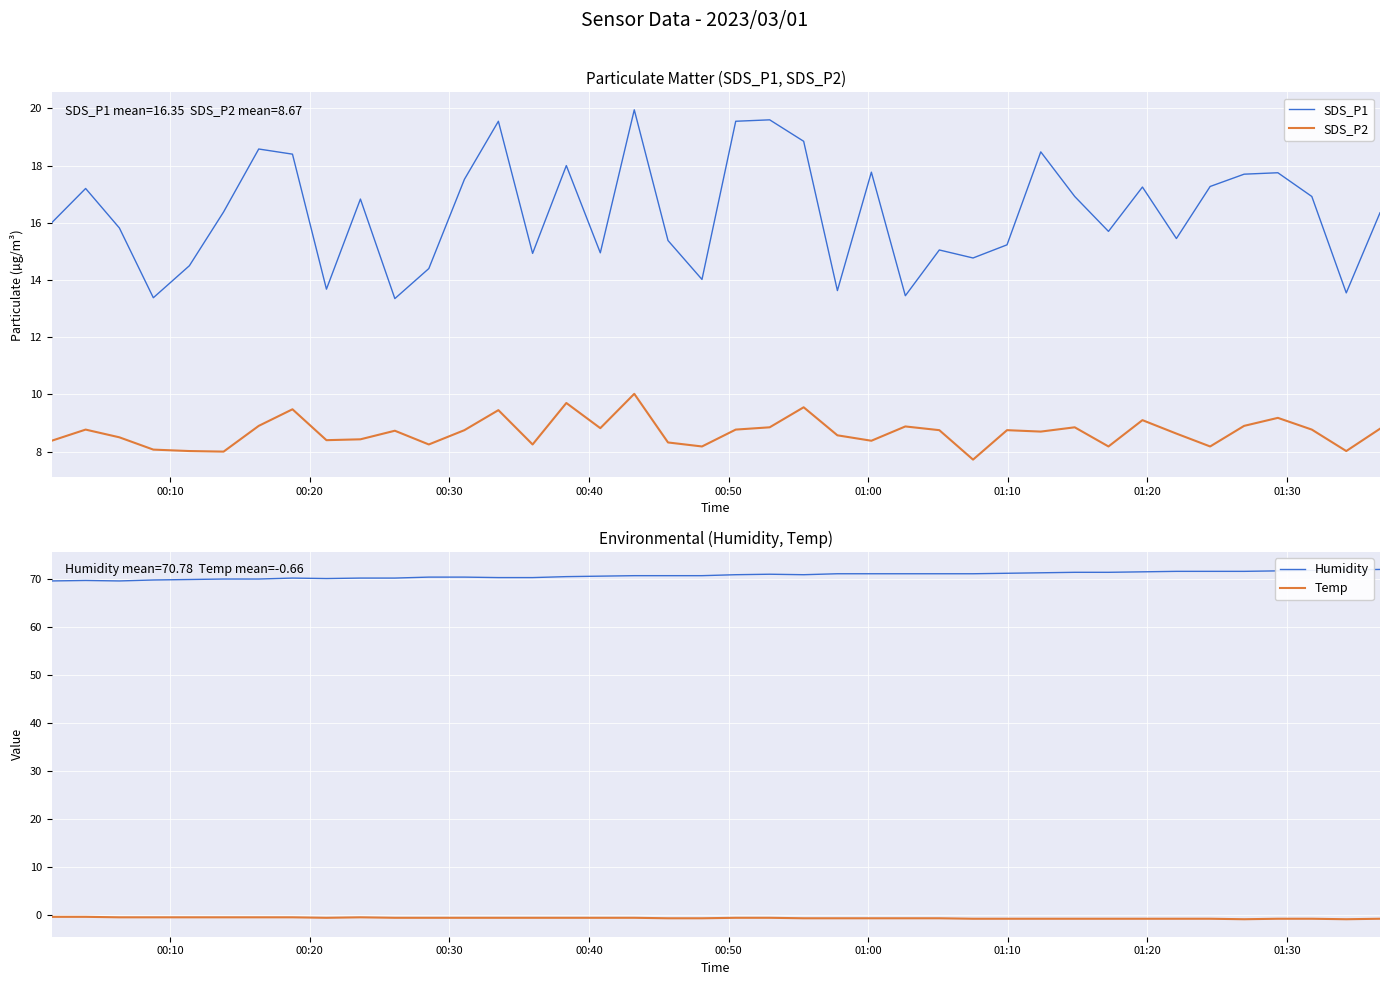

Reading right to left, transcribe all the data shown in this chart.

SDS_P1: 16.4	13.6	16.9	17.8	17.7	17.3	15.4	17.2	15.7	16.9	18.5	15.2	14.8	15.1	13.4	17.8	13.6	18.9	19.6	19.6	14.0	15.4	19.9	14.9	18.0	14.9	19.6	17.5	14.4	13.3	16.8	13.7	18.4	18.6	16.4	14.5	13.4	15.8	17.2	16.0
SDS_P2: 8.8	8.0	8.8	9.2	8.9	8.2	8.6	9.1	8.2	8.8	8.7	8.8	7.7	8.8	8.9	8.4	8.6	9.6	8.8	8.8	8.2	8.3	10.0	8.8	9.7	8.2	9.4	8.8	8.2	8.7	8.4	8.4	9.5	8.9	8.0	8.0	8.1	8.5	8.8	8.4
Humidity: 72.0	71.9	71.8	71.7	71.6	71.6	71.6	71.5	71.4	71.4	71.3	71.2	71.1	71.1	71.1	71.1	71.1	70.9	71.0	70.9	70.7	70.7	70.7	70.6	70.5	70.3	70.3	70.4	70.4	70.2	70.2	70.1	70.2	70.0	70.0	69.9	69.8	69.6	69.7	69.6
Temp: -0.8	-0.9	-0.8	-0.8	-0.9	-0.8	-0.8	-0.8	-0.8	-0.8	-0.8	-0.8	-0.8	-0.7	-0.7	-0.7	-0.7	-0.7	-0.6	-0.6	-0.7	-0.7	-0.6	-0.6	-0.6	-0.6	-0.6	-0.6	-0.6	-0.6	-0.5	-0.6	-0.5	-0.5	-0.5	-0.5	-0.5	-0.5	-0.4	-0.4